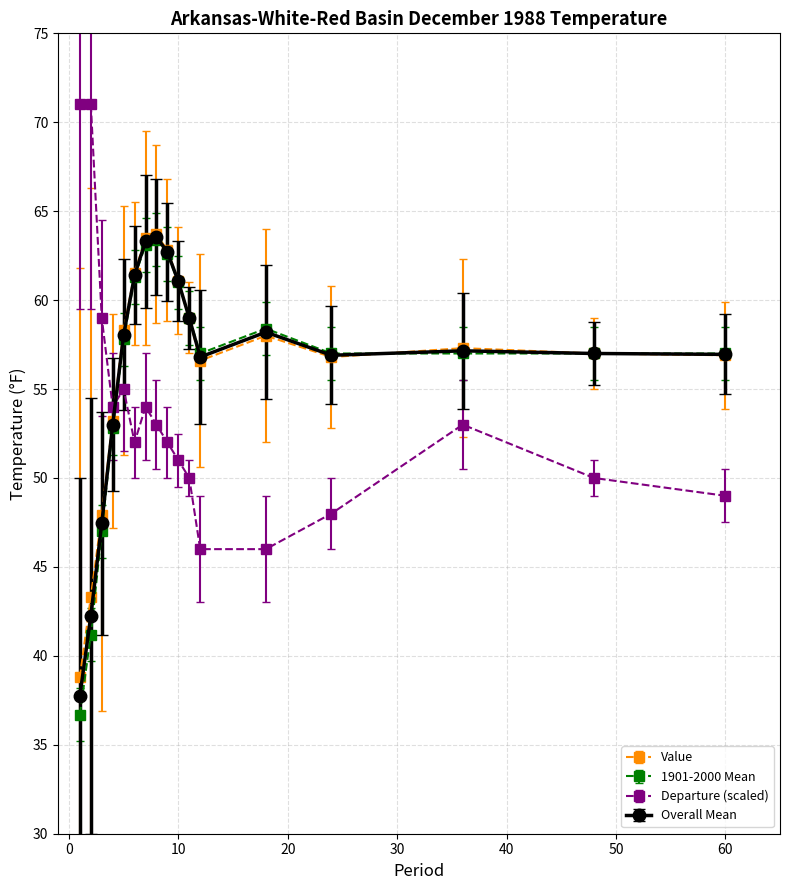

True or false: Departure (scaled) and Value intersect in this chart.

True